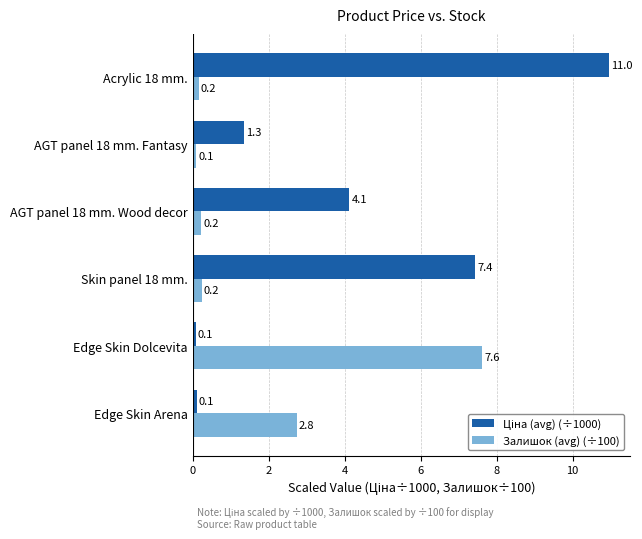

At which category does the chart reach its peak across all series?

Acrylic 18 mm.